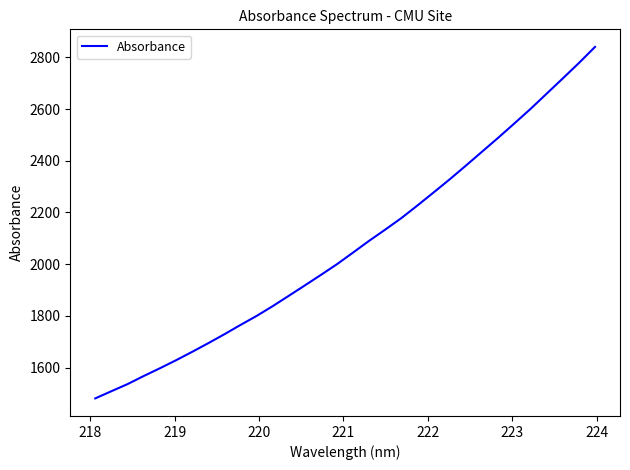

What is the minimum value shown in the chart?

1481.3